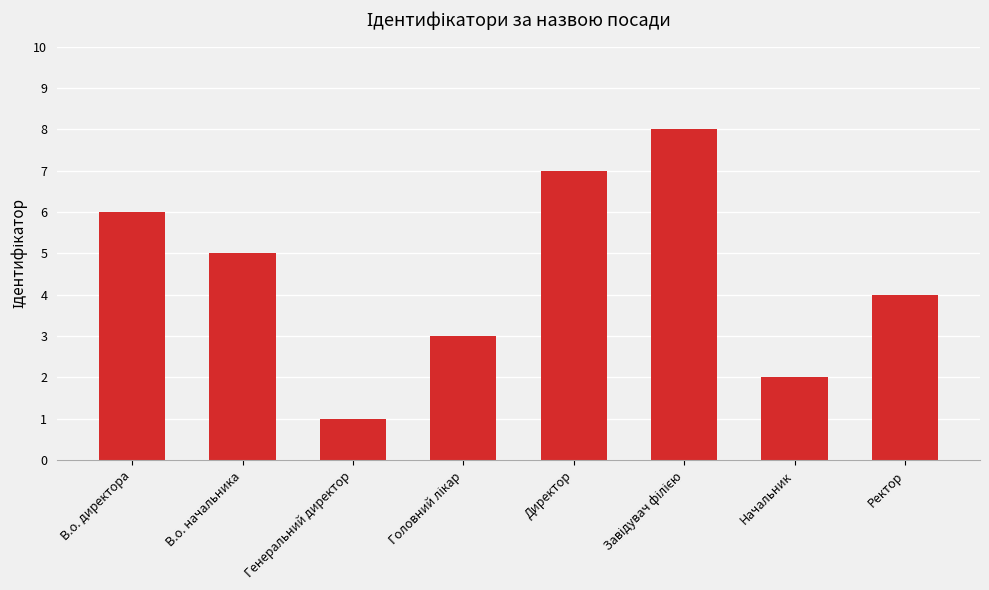

How many categories are shown in the chart?

8